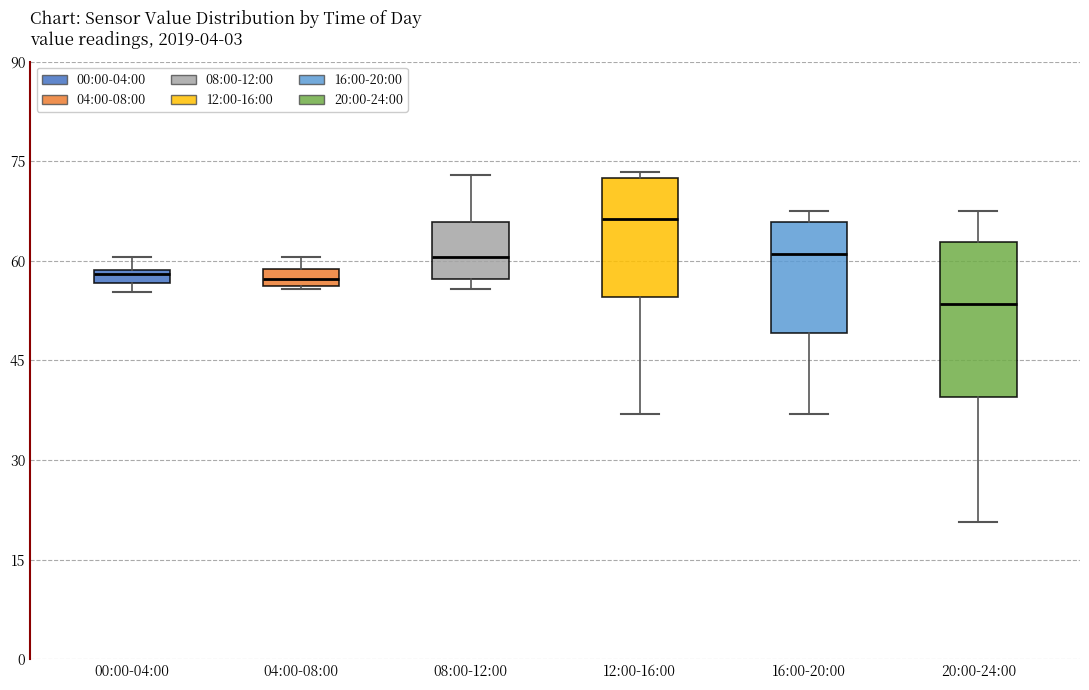

Where does the lower whisker of the box for 16:00-20:00 end on the y-axis? The values are not printed on the chart, so give them approximately, as read against the axis.

38